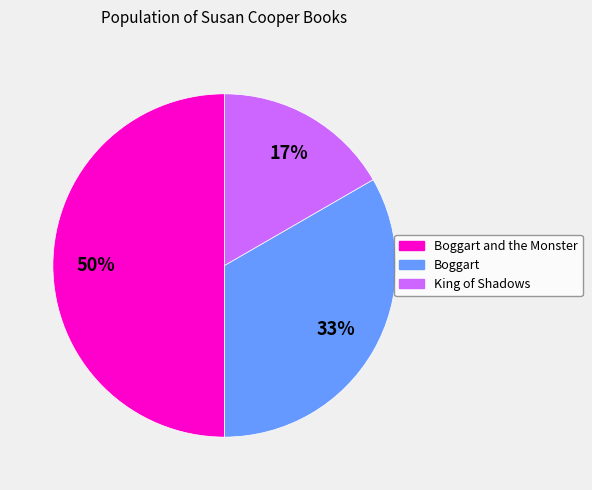

The Boggart and the Monster slice represents 64% of the pie. True or false?

False